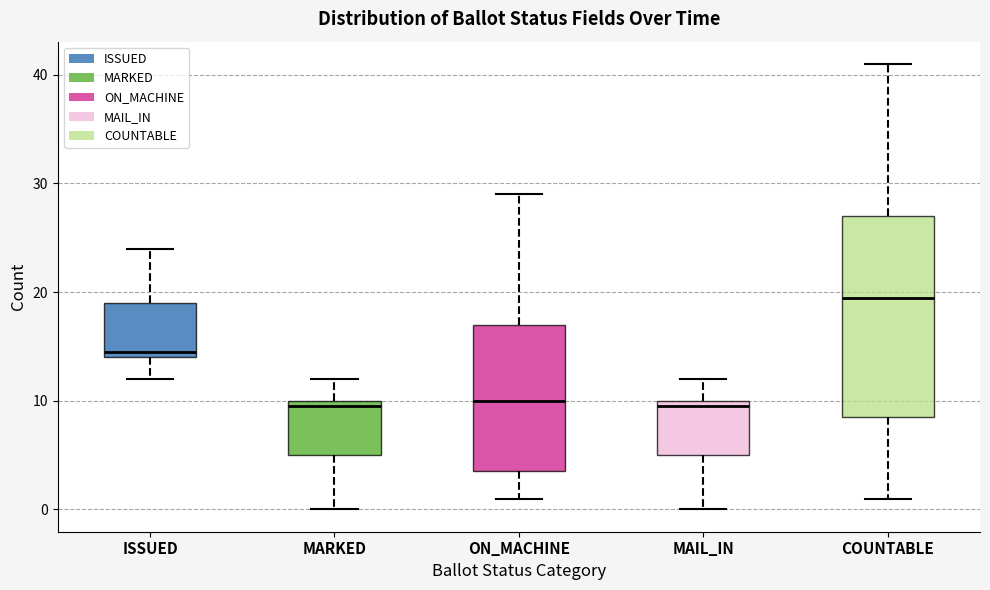

Reading left to right, transcribe this box plot: for each box, give where its median line is, the range the box spans, and where its two whiskers end, as read against the y-axis. The values are not printed on the chart, so give them approximately, as read against the axis.

ISSUED: median 15, box 14 to 19, whiskers 12 to 24
MARKED: median 10 (just below the box's upper edge), box 5 to 10, whiskers 0 to 12
ON_MACHINE: median 10, box 4 to 17, whiskers 1 to 29
MAIL_IN: median 10 (just below the box's upper edge), box 5 to 10, whiskers 0 to 12
COUNTABLE: median 20, box 9 to 27, whiskers 1 to 41